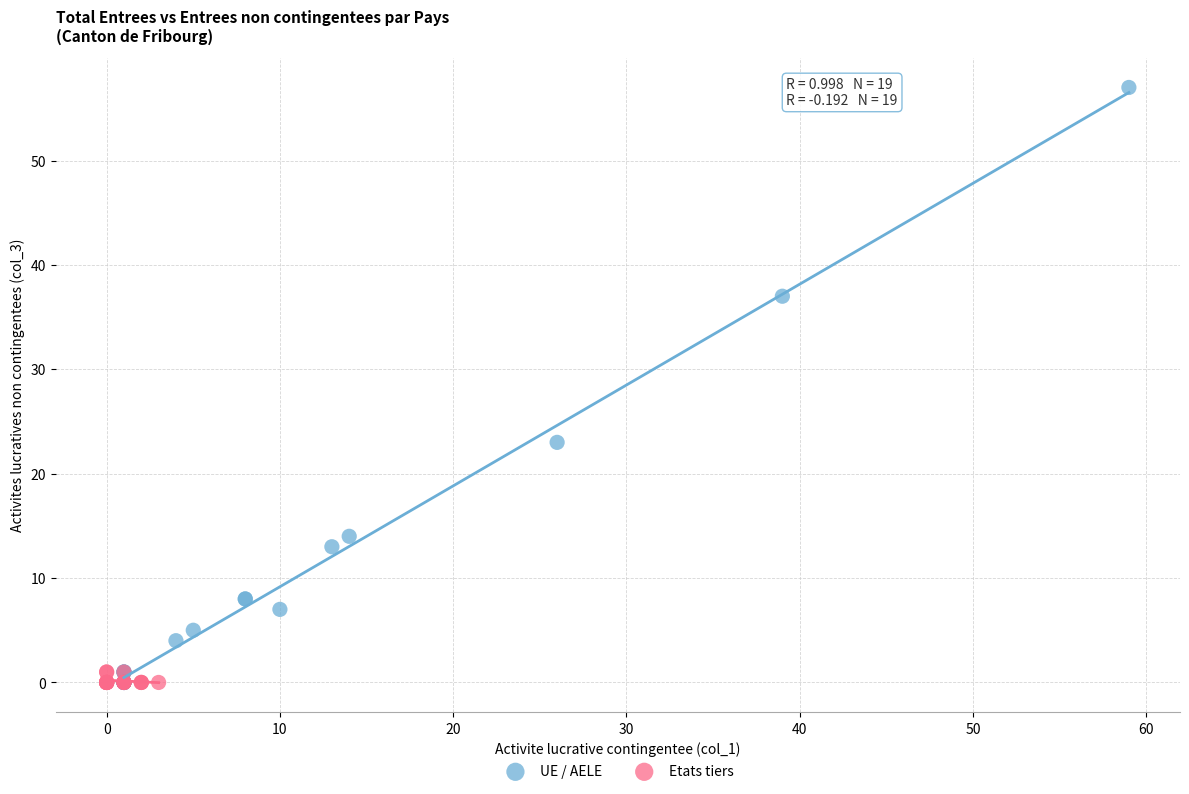

Which series reaches the maximum Y coordinate?

UE / AELE